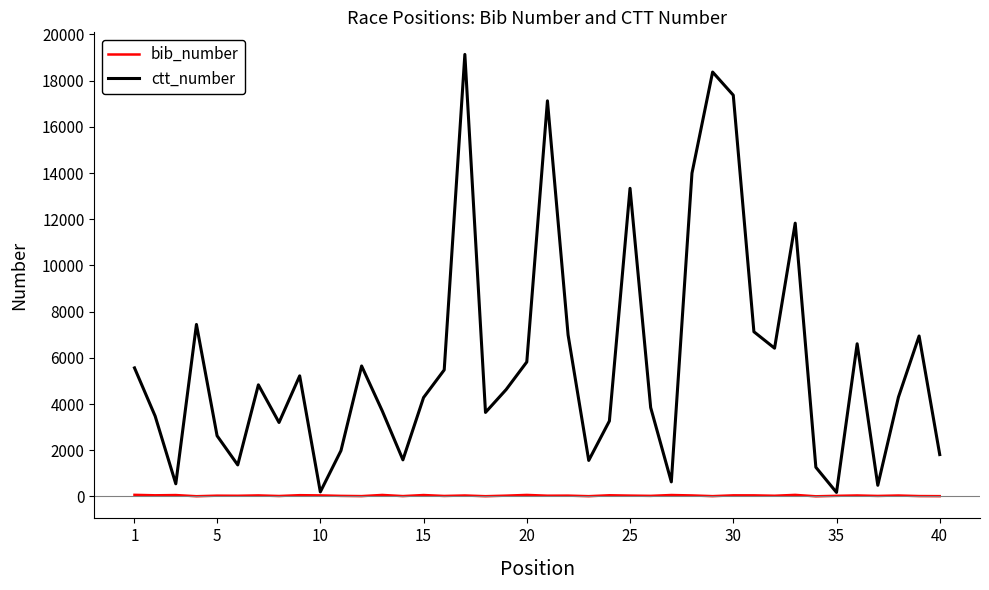

What is the greatest value displayed?

19137